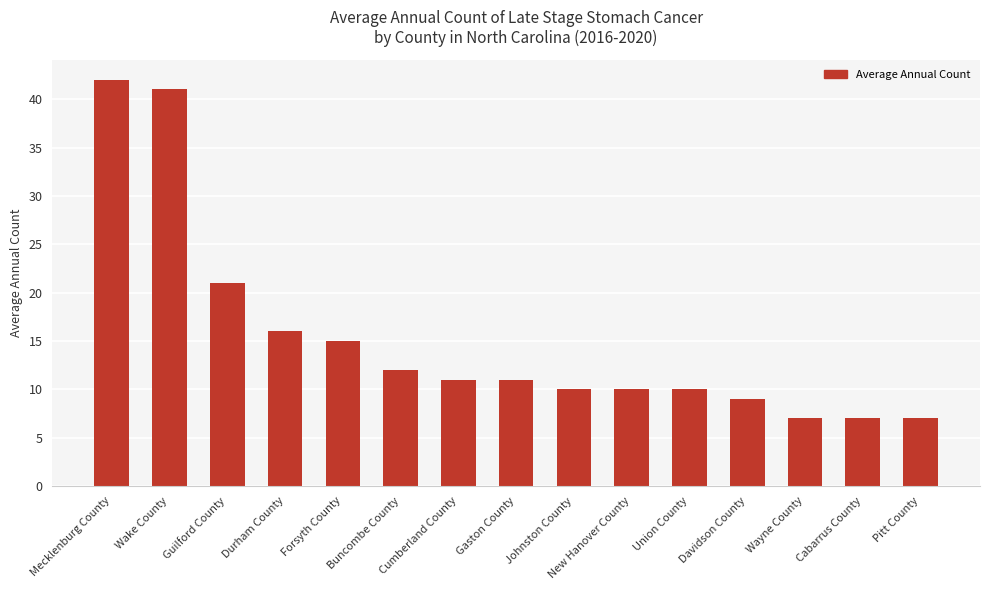

Between Pitt County and Wake County, which is larger?

Wake County